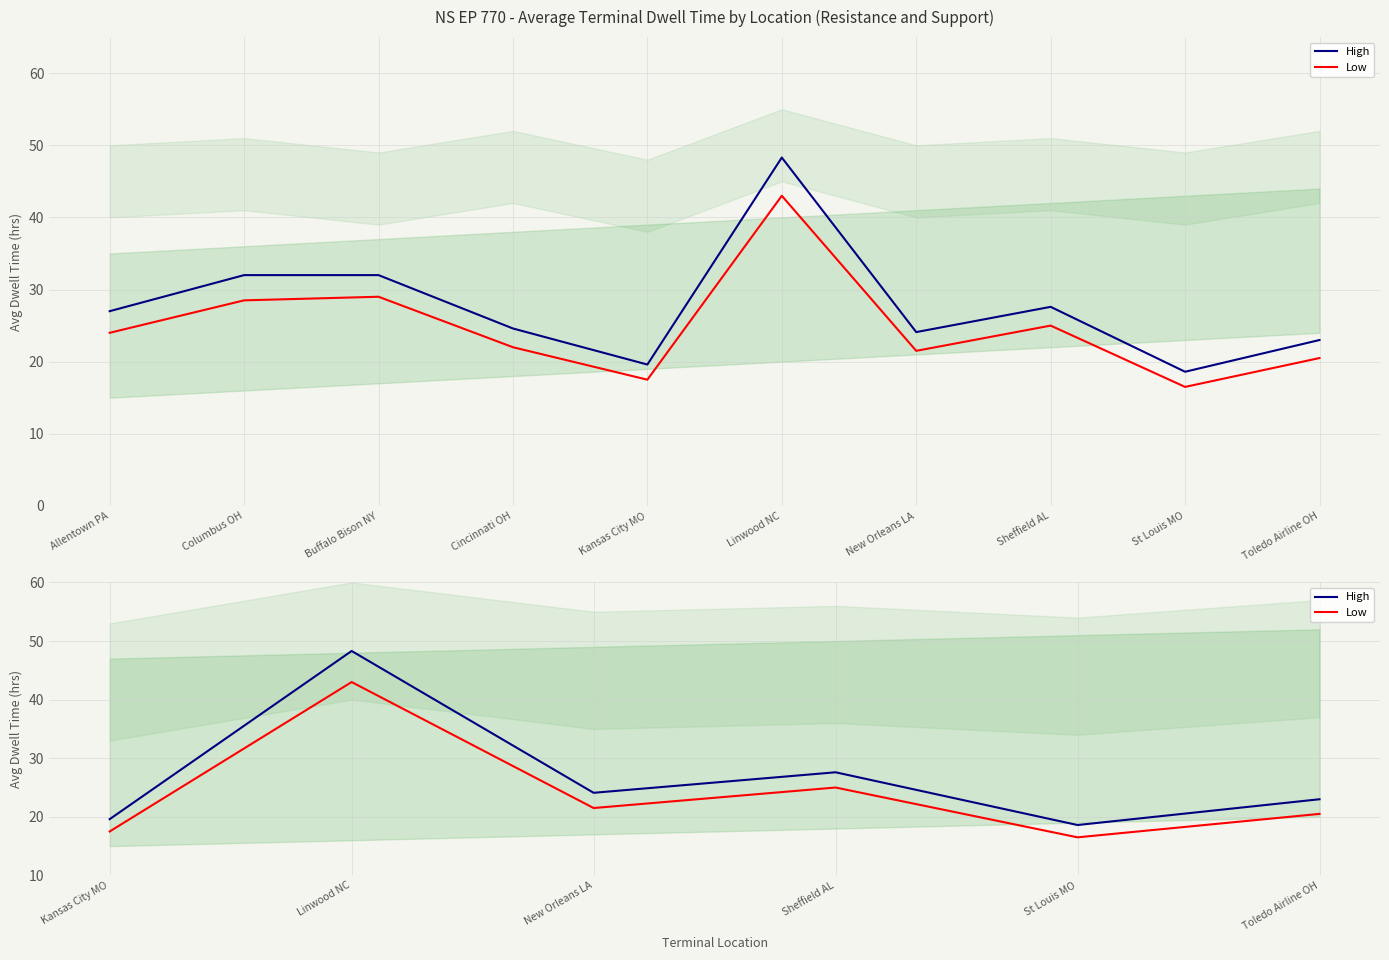

Between New Orleans LA and St Louis MO, which series saw the biggest shift?

High